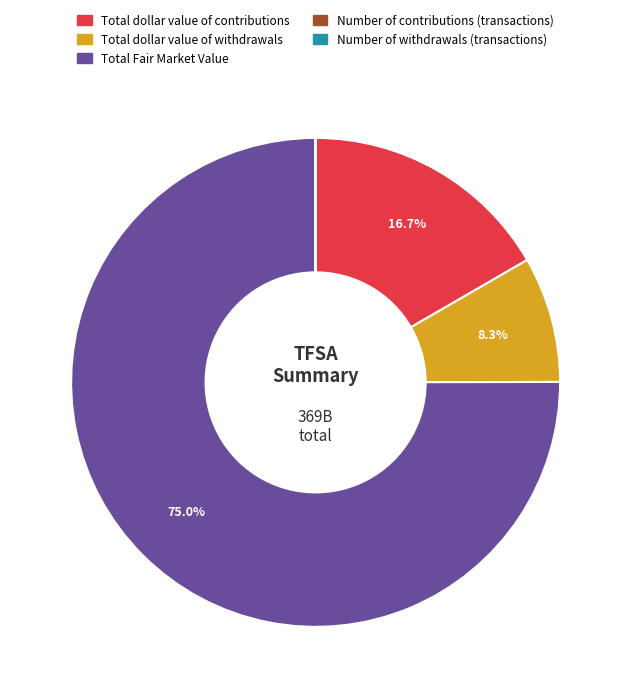

Which has a higher value, Total dollar value of contributions or Total Fair Market Value?

Total Fair Market Value